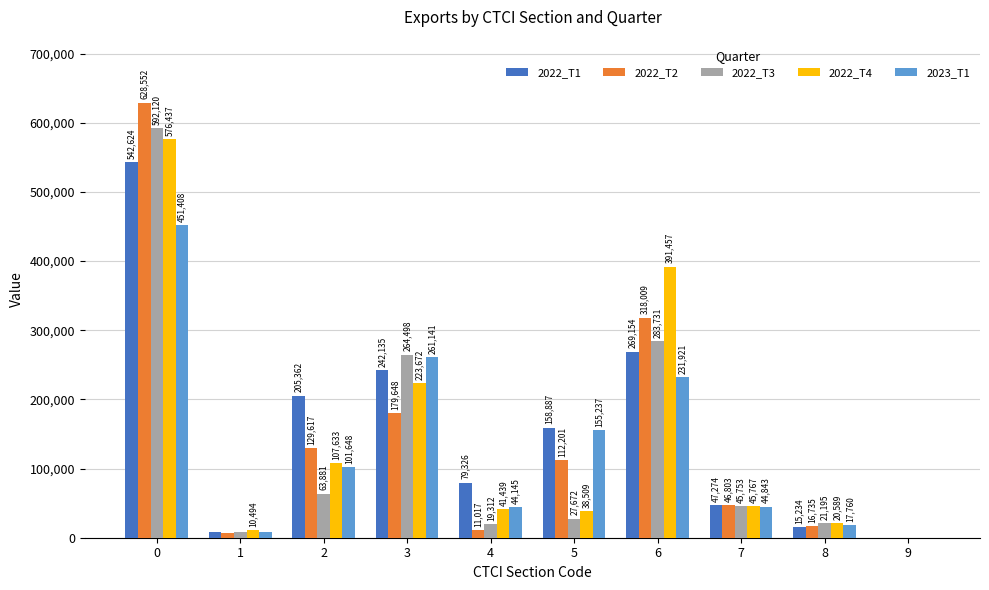

What is the total value across all series at 7?

230442.3